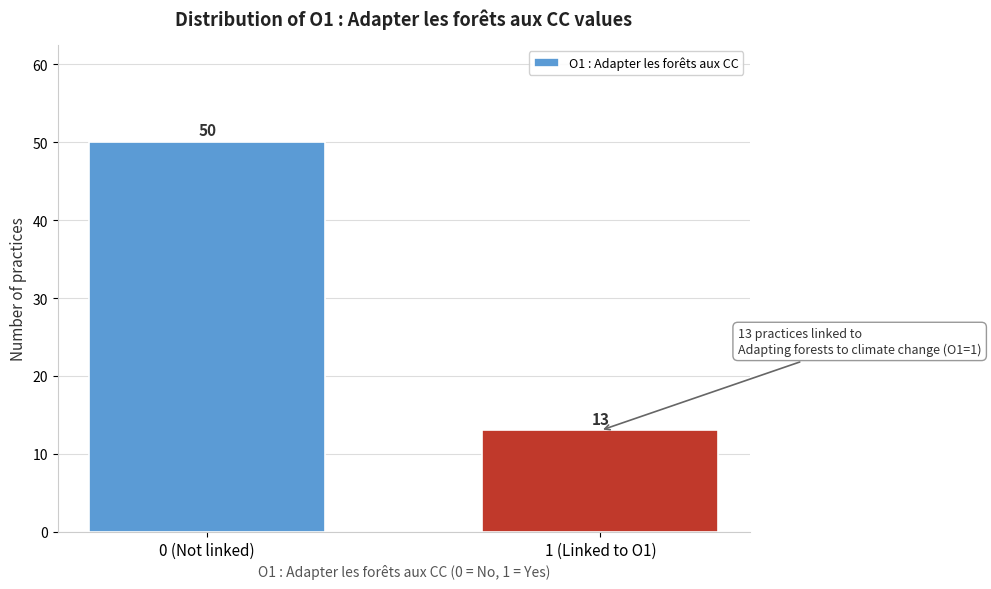

Reading left to right, extract all data points from this chart.

50	13